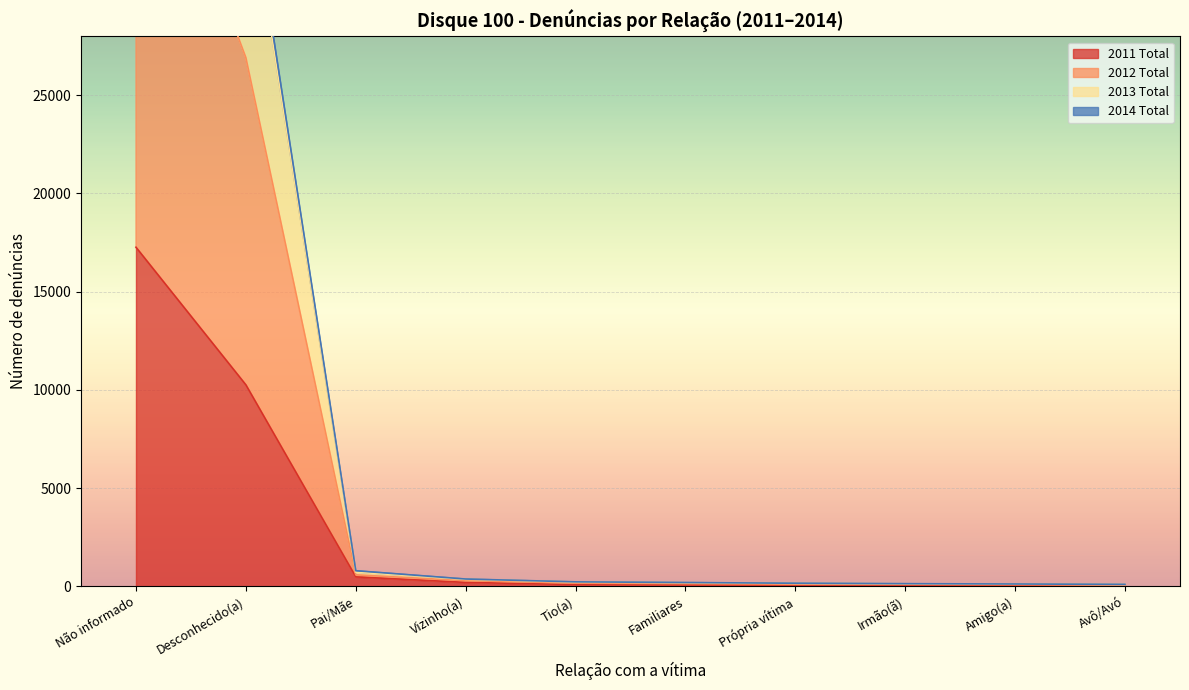

What is the label of the 10th point from the right?

Não informado